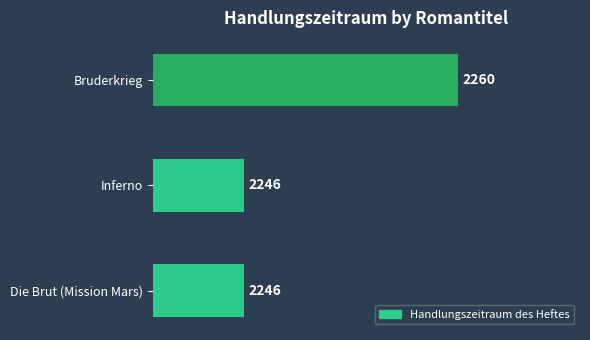

How many series are shown in this chart?

1